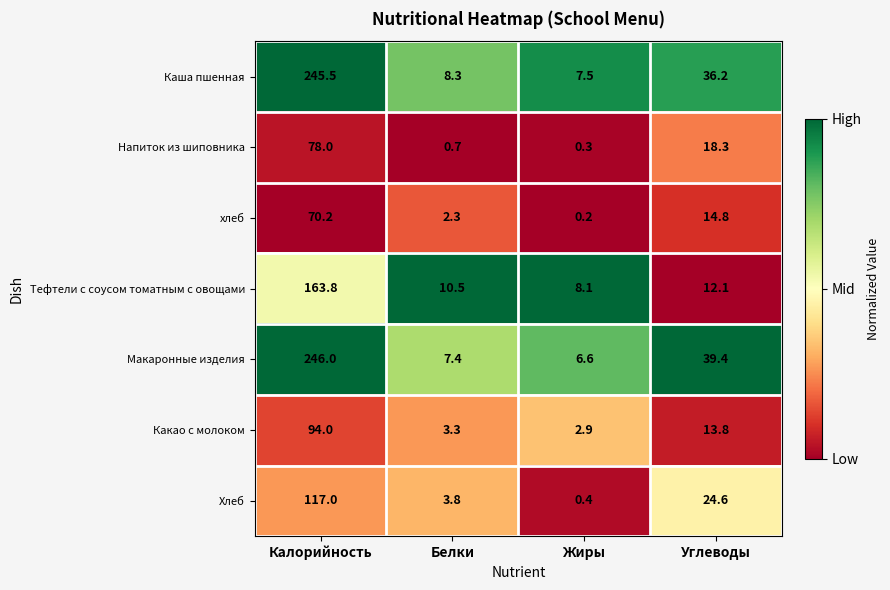

What is the difference between the highest and lowest values at Углеводы?

27.3